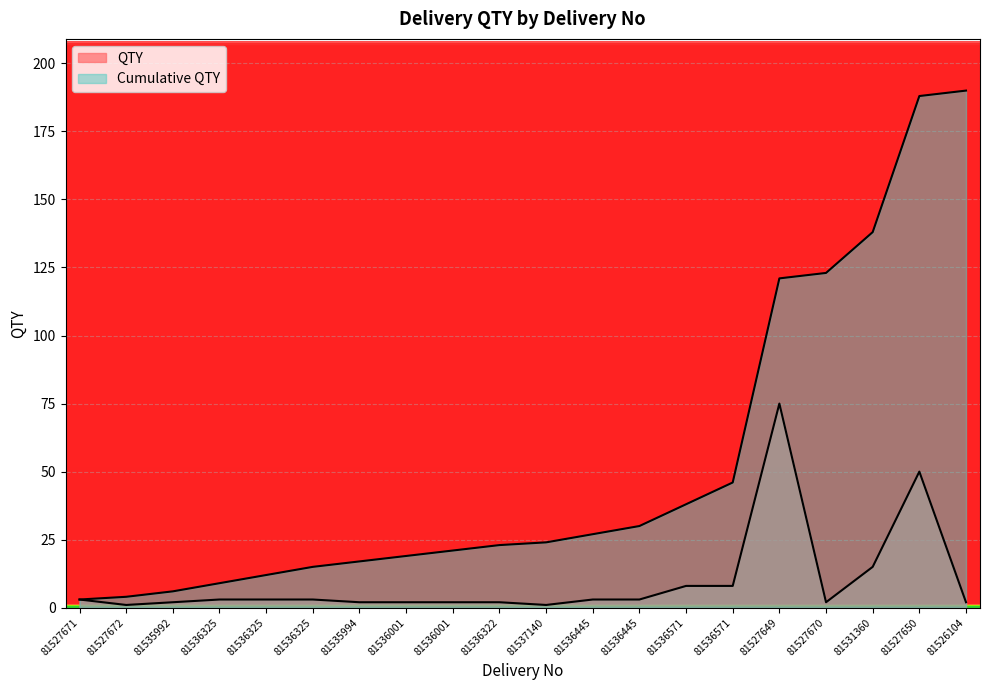

List the series in order of their overall mean, highest first.

Cumulative QTY, QTY